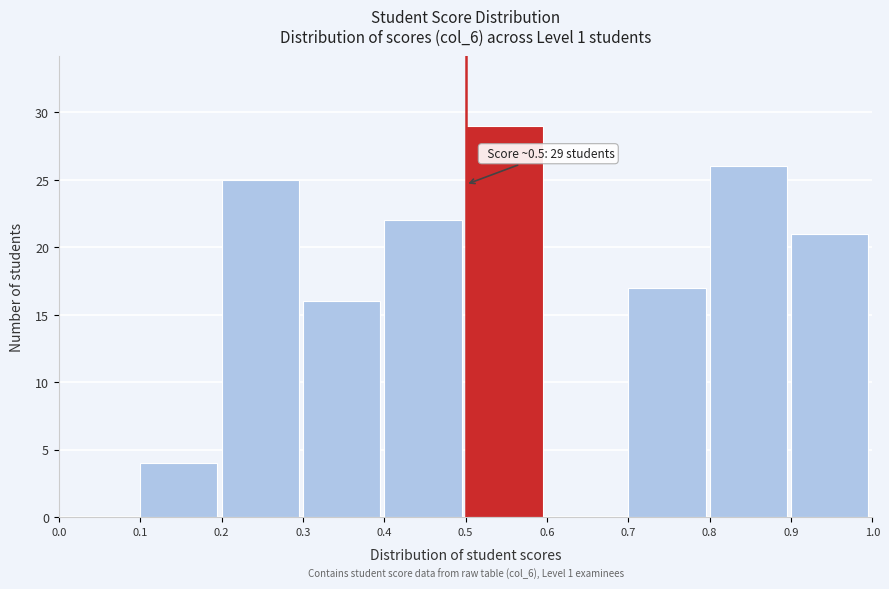

Which range on the x-axis has the tallest bar?

0.5 to 0.6